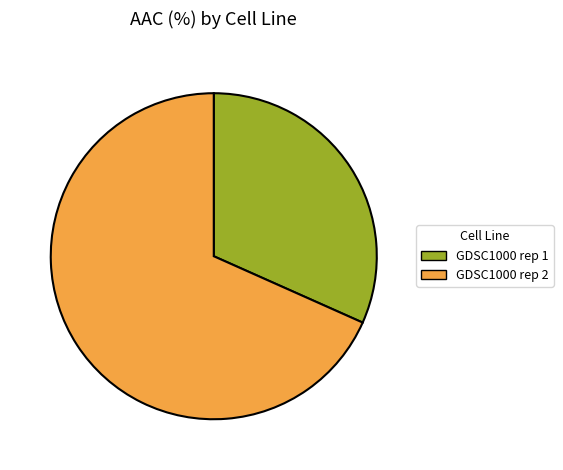

How many segments does this pie chart have?

2